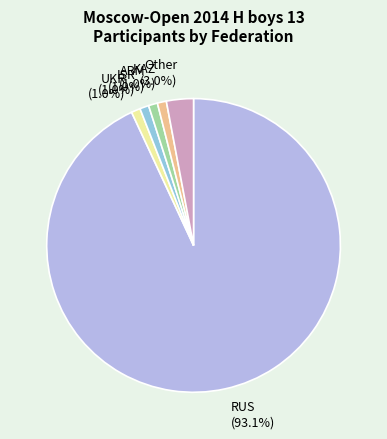

Which category has the biggest portion of the pie?

RUS